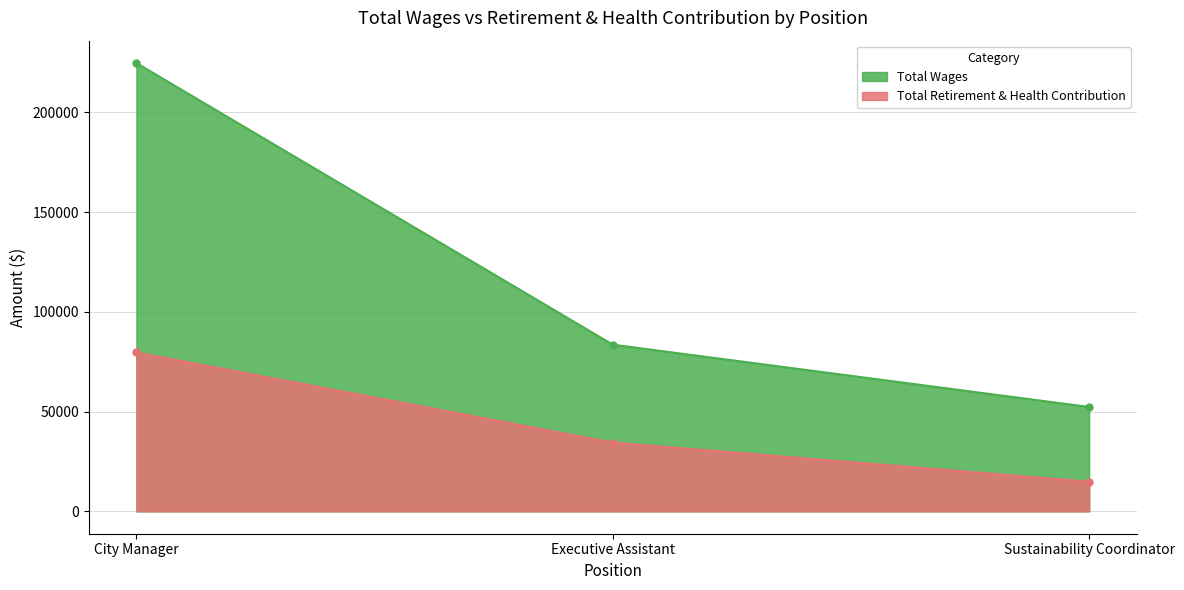

What is the sum of the Total Retirement & Health Contribution values at Sustainability Coordinator and City Manager?

94511